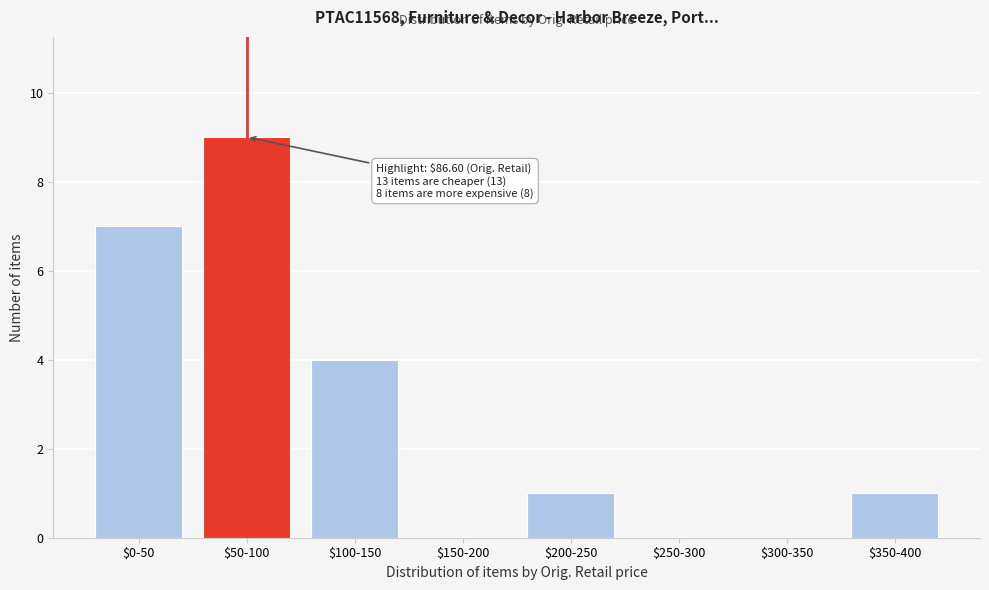

Is it true that the value at $200-250 is 1?

True